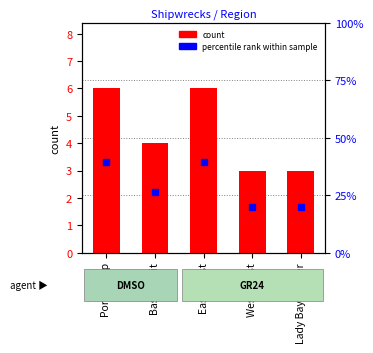

How many series are shown in this chart?

1